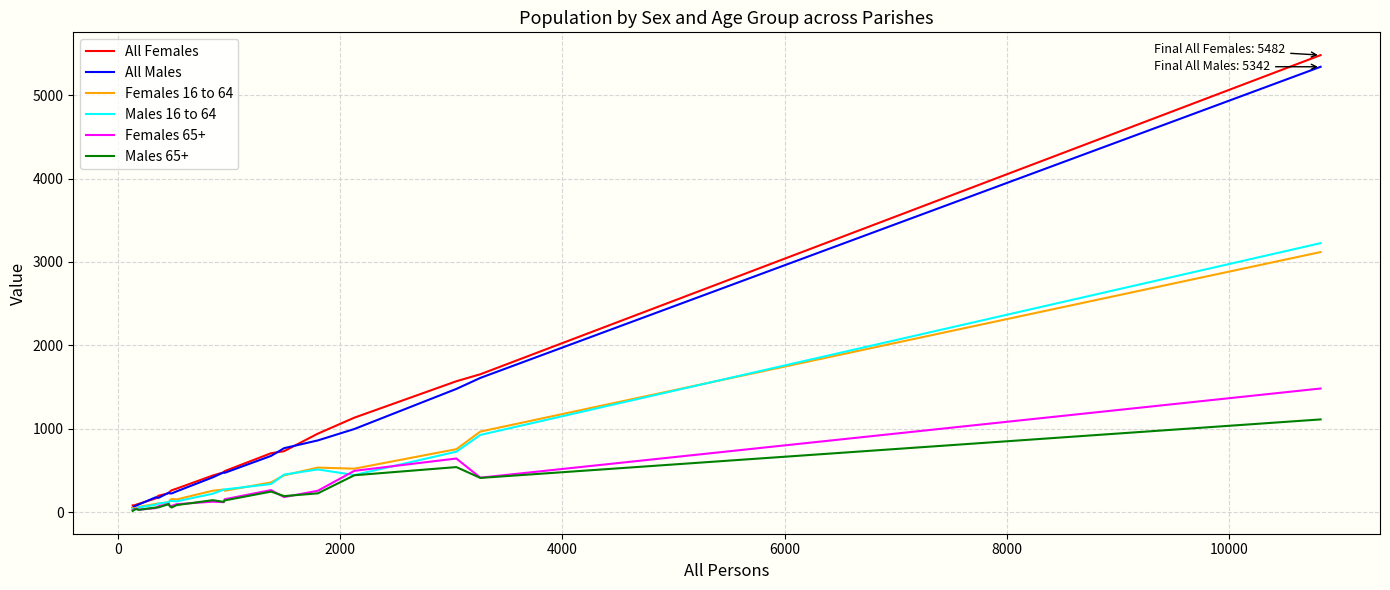

Which series has the largest range (max minus min)?

All Females